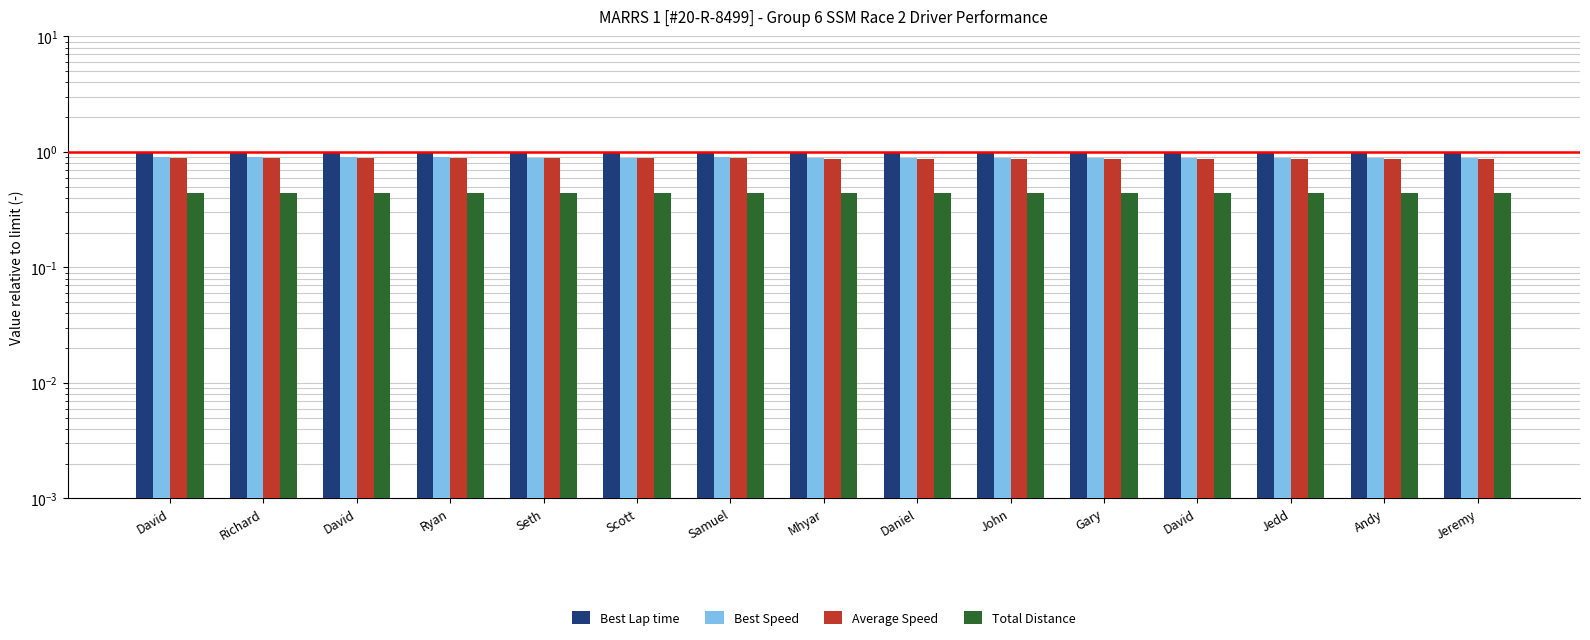

The value of Total Distance at Jedd is 0.2. True or false?

False